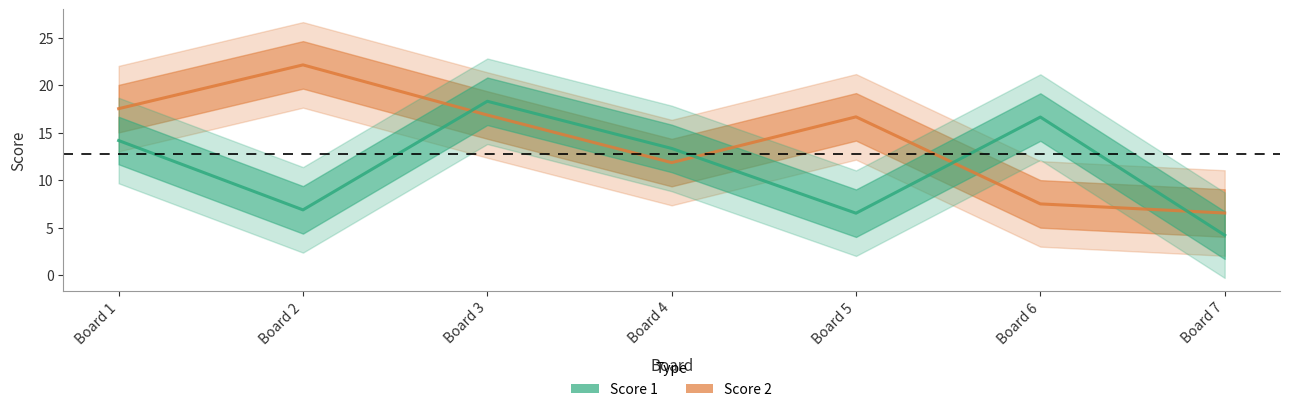

How many lines are shown in the chart?

2